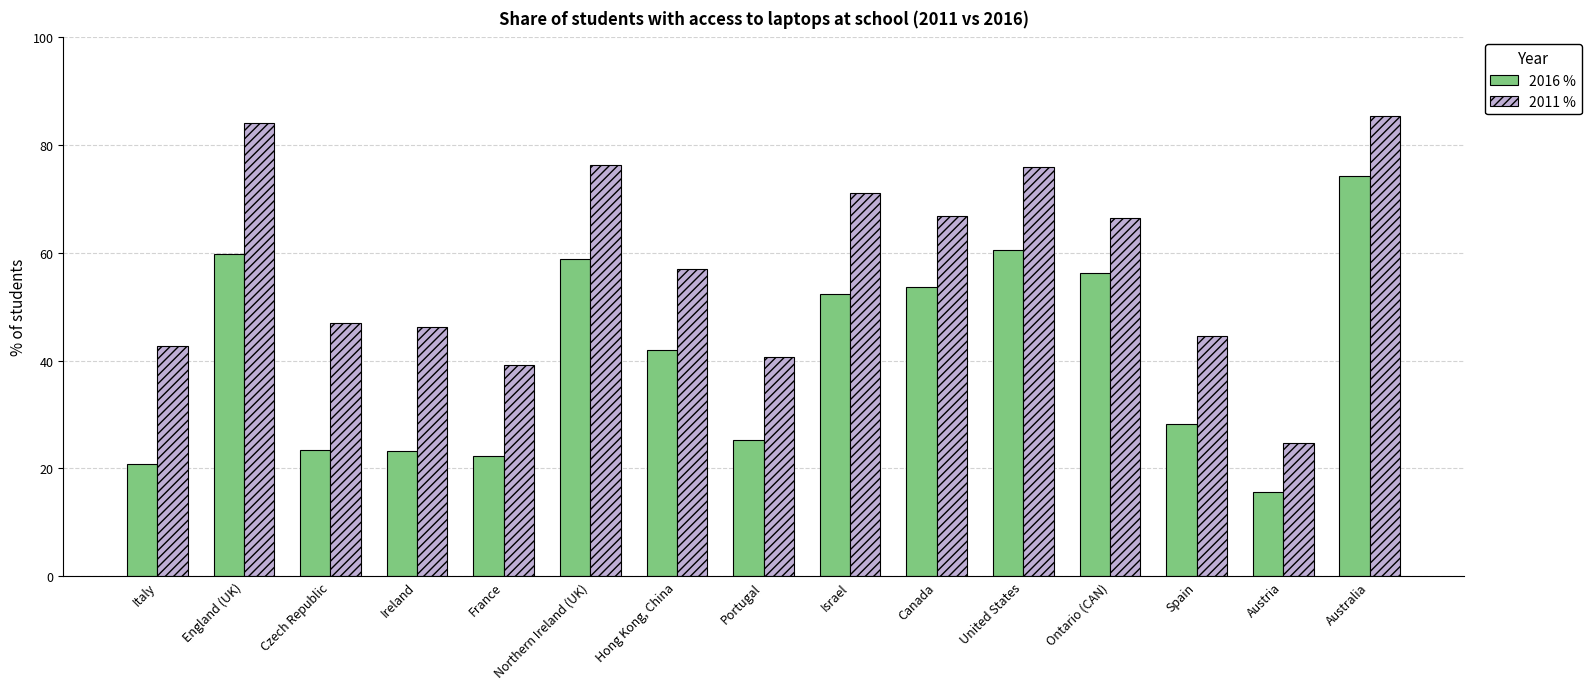

What is the sum of all 2016 % values?

616.9